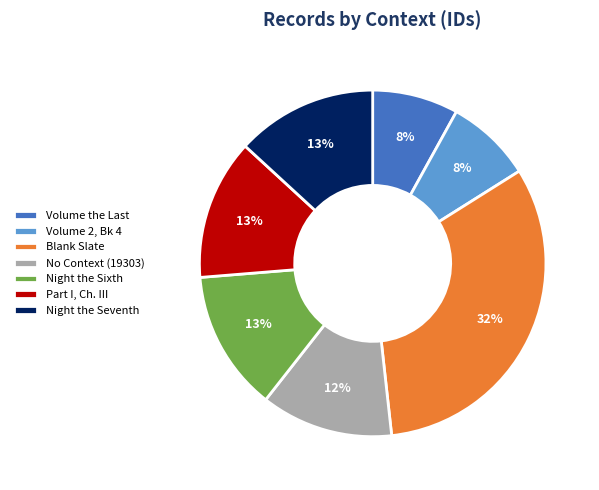

Is there any slice that represents more than half of the pie?

No